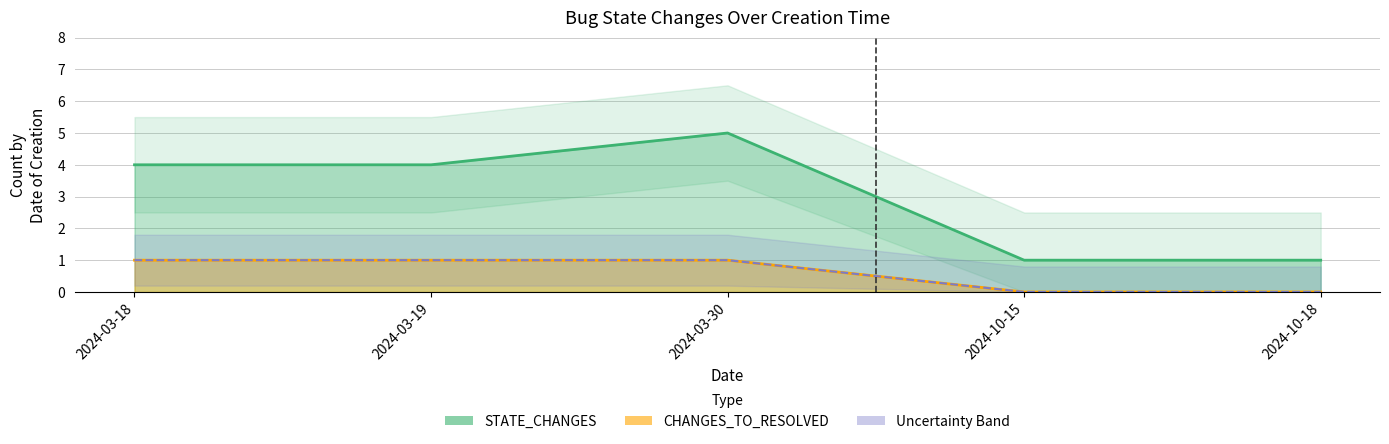

Count the number of data series in this chart.

2